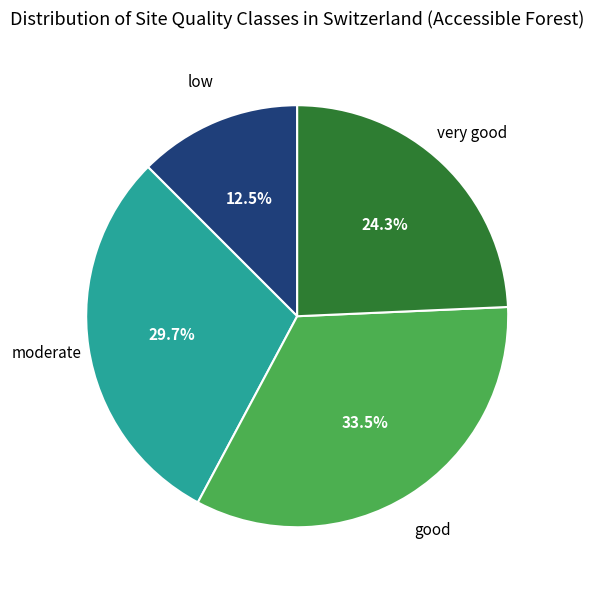

Which slice is the largest?

good